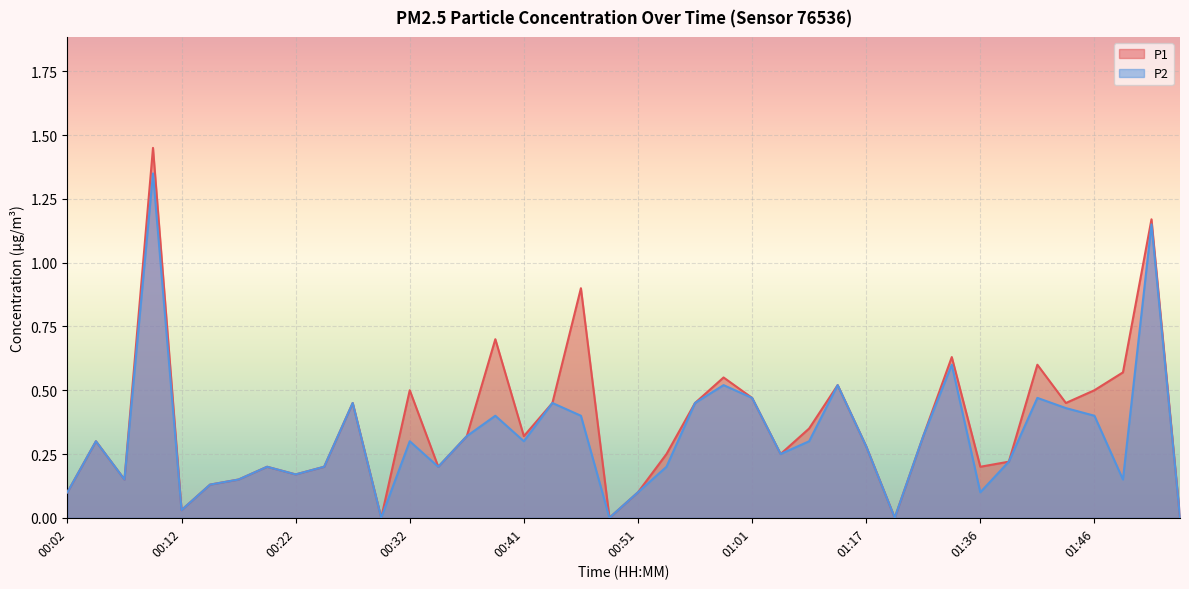

How many lines are shown in the chart?

2